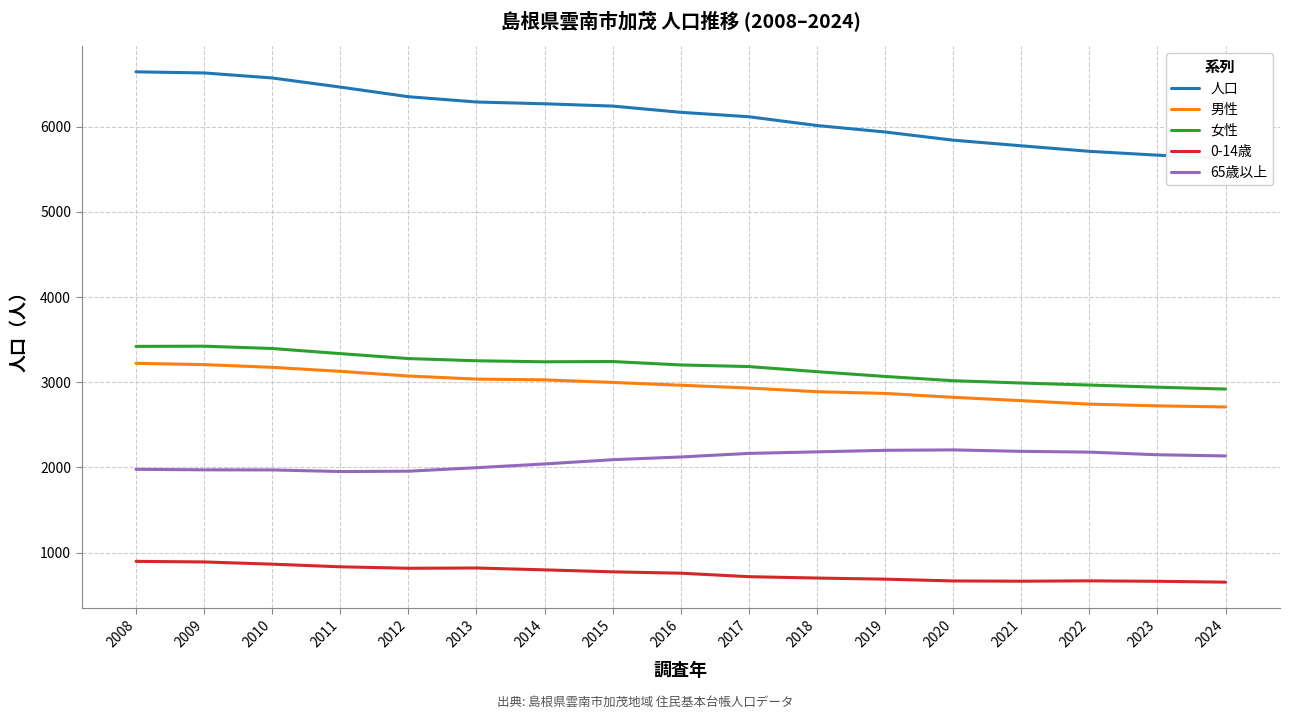

What is the approximate value of 0-14歳 at 2014, to the nearest 10?

800